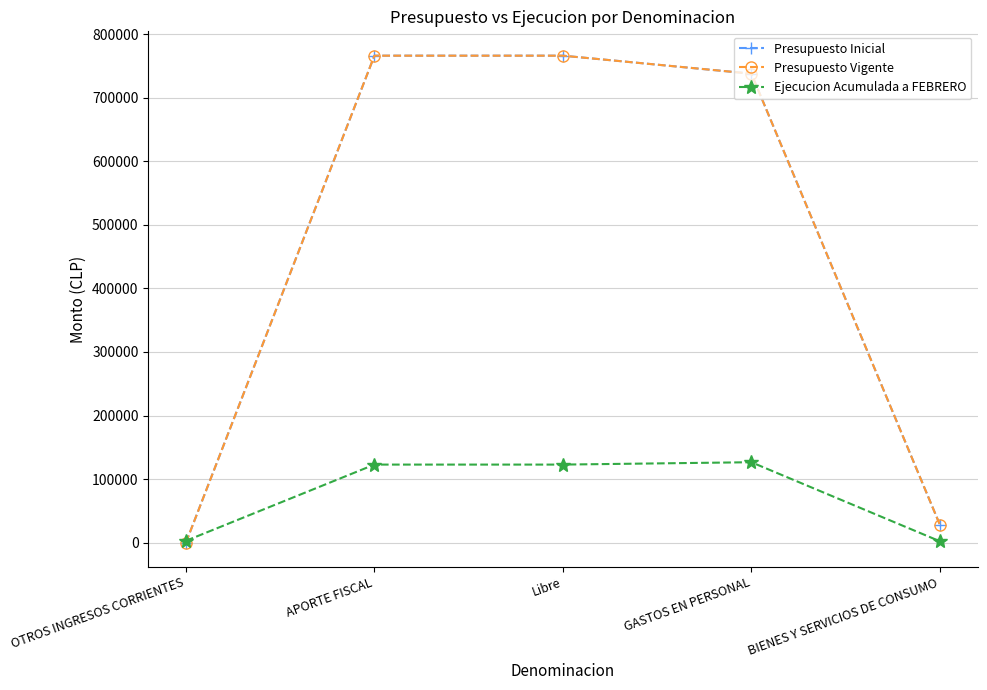

List the labels in order of Presupuesto Vigente value, smallest first.

OTROS INGRESOS CORRIENTES, BIENES Y SERVICIOS DE CONSUMO, GASTOS EN PERSONAL, APORTE FISCAL, Libre